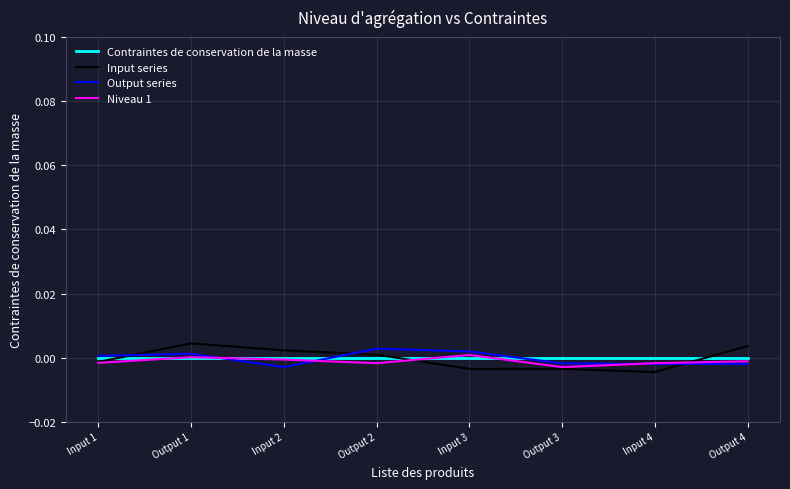

Which series has the largest range (max minus min)?

Input series